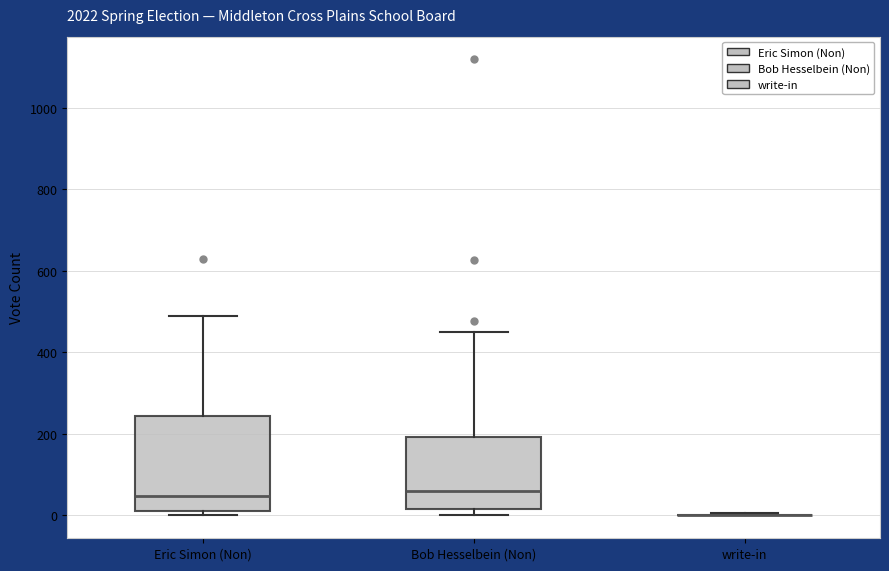

Reading left to right, transcribe this box plot: for each box, give where its median line is, the range the box spans, and where its two whiskers end, as read against the y-axis. The values are not printed on the chart, so give them approximately, as read against the axis.

Eric Simon (Non): median 40, box 20 to 240, whiskers 0 to 480
Bob Hesselbein (Non): median 60, box 20 to 200, whiskers 0 to 460
write-in: box collapsed to a line at 0, whiskers 0 to 0